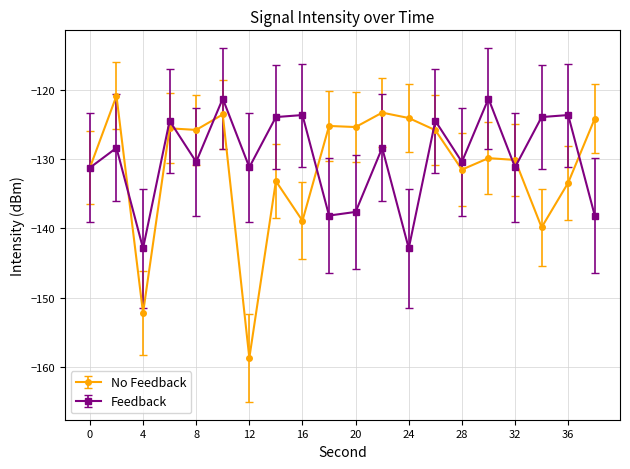

What is the maximum value shown in the chart?

-120.9